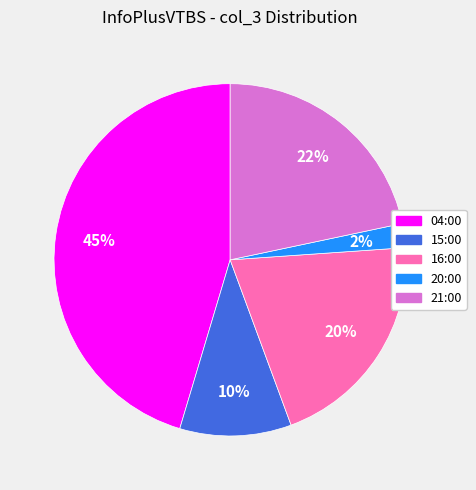

To the nearest percent, what is the average slice percentage?

20%